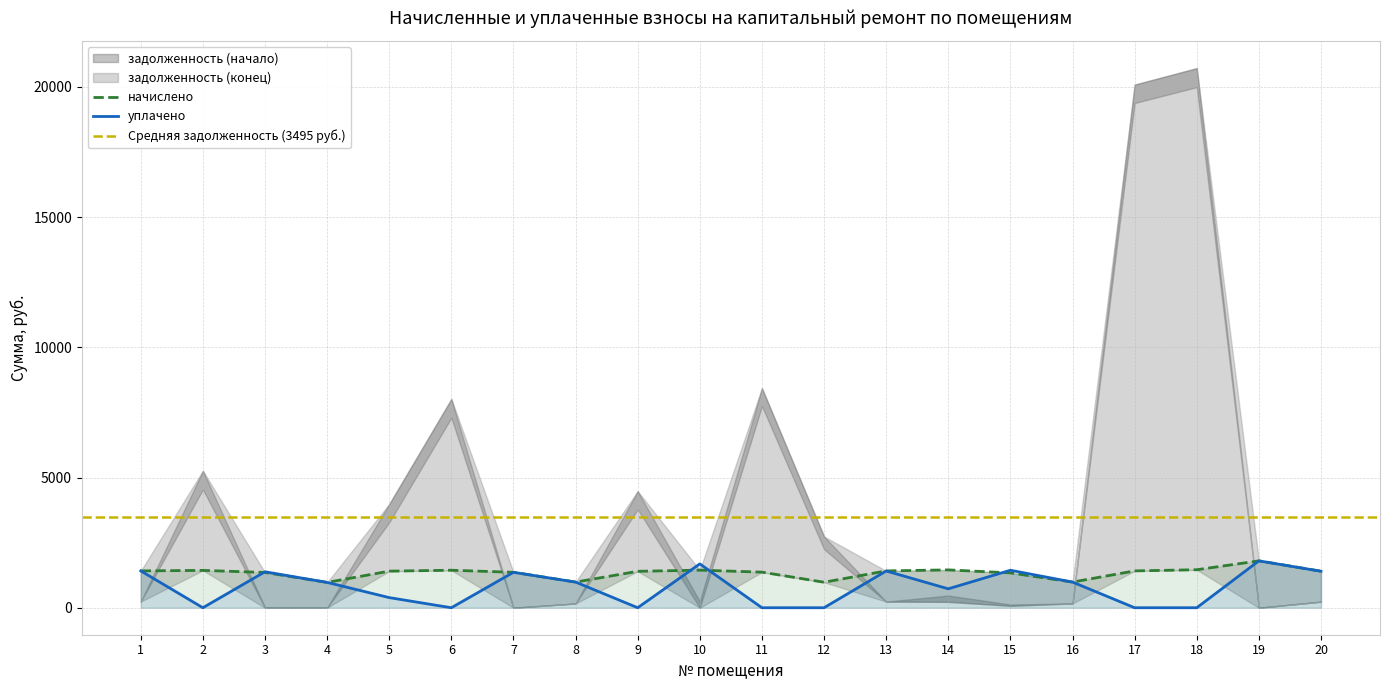

List the series in order of their overall mean, highest first.

начислено, уплачено